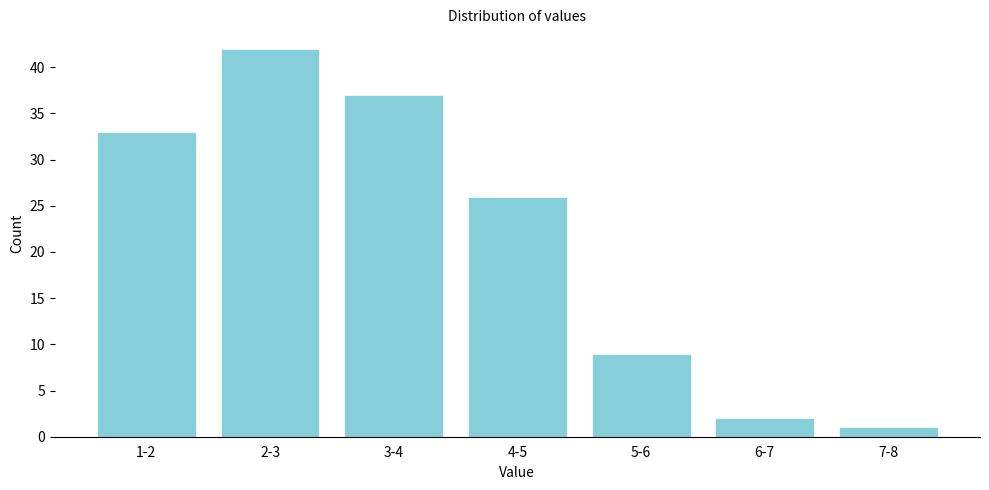

Reading right to left, list all the values displayed in this chart.

1	2	9	26	37	42	33